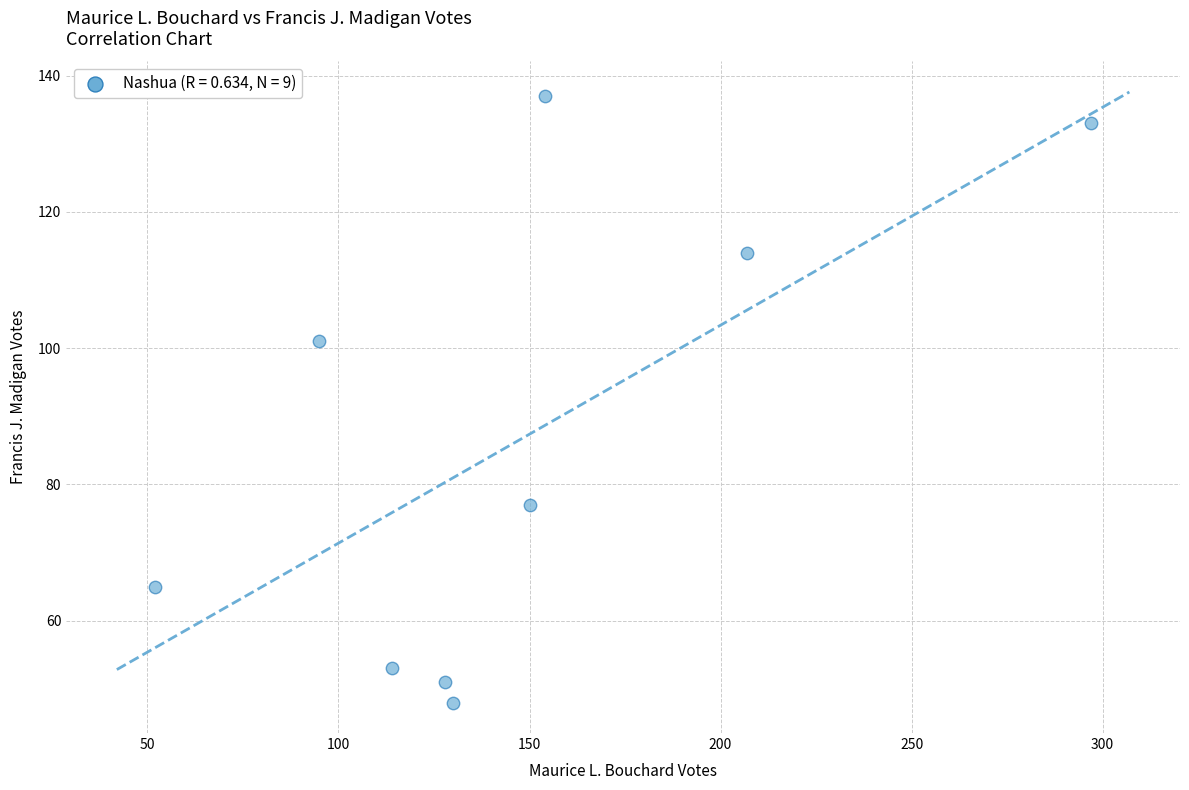

What is the range of Y values (max minus min)?

89